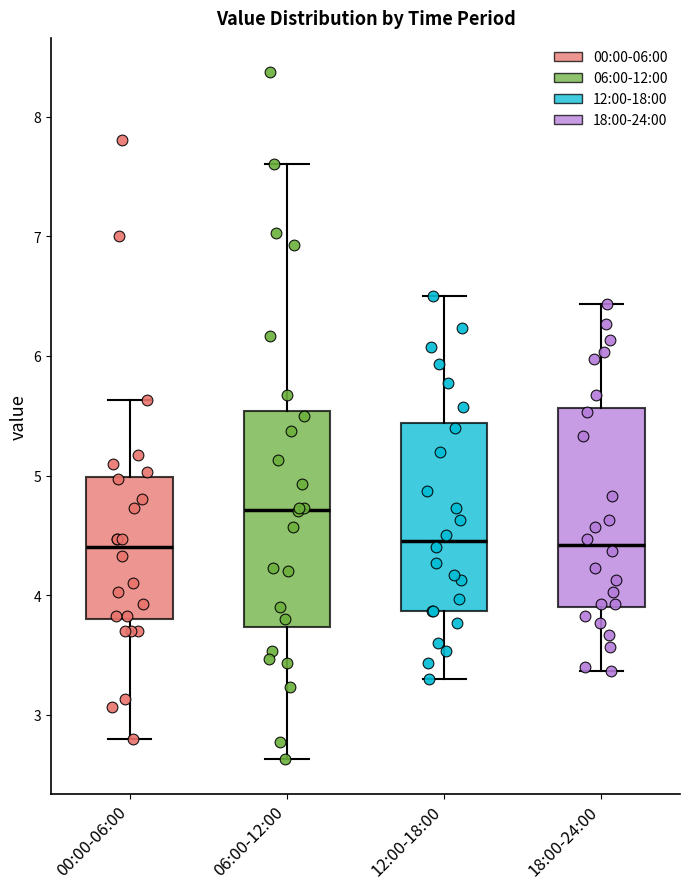

Reading left to right, transcribe this box plot: for each box, give where its median line is, the range the box spans, and where its two whiskers end, as read against the y-axis. The values are not printed on the chart, so give them approximately, as read against the axis.

00:00-06:00: median 4.4, box 3.8 to 5.0, whiskers 2.8 to 5.6
06:00-12:00: median 4.7, box 3.7 to 5.5, whiskers 2.6 to 7.6
12:00-18:00: median 4.5, box 3.9 to 5.4, whiskers 3.3 to 6.5
18:00-24:00: median 4.4, box 3.9 to 5.6, whiskers 3.4 to 6.4